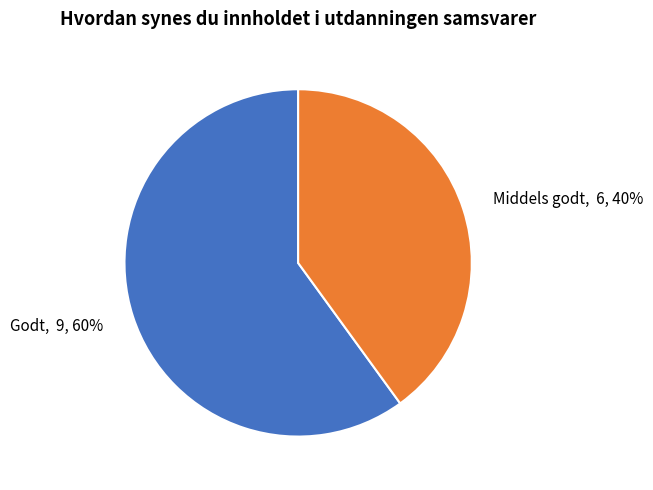

To the nearest percent, what is the difference between the largest and smallest slice percentages?

20%